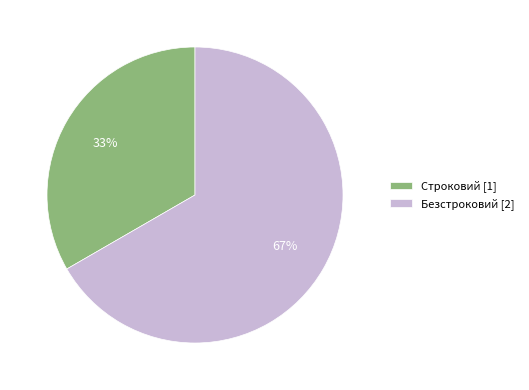

To the nearest percent, what is the average slice percentage?

50%